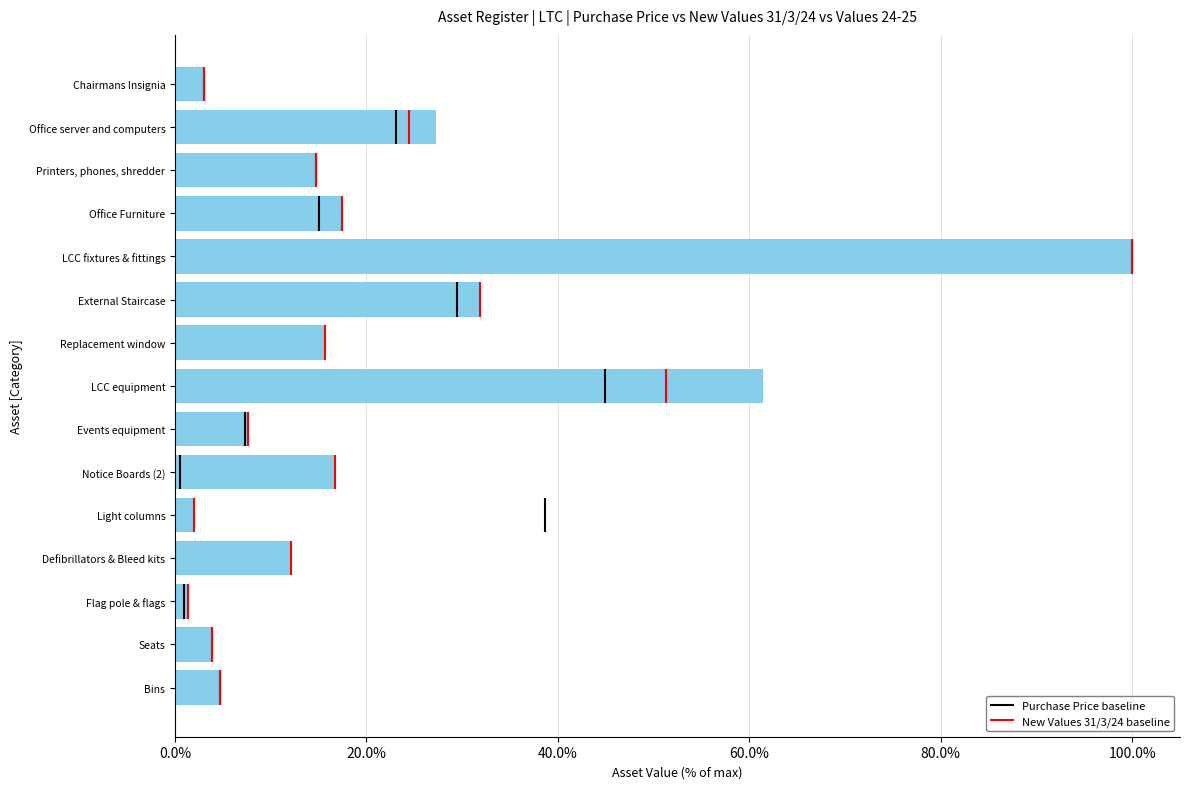

Rank the categories by value from highest to lowest.

LCC fixtures & fittings, LCC equipment, External Staircase, Office server and computers, Office Furniture, Notice Boards (2), Replacement window, Printers, phones, shredder, Defibrillators & Bleed kits, Events equipment, Bins, Seats, Chairmans Insignia, Light columns, Flag pole & flags